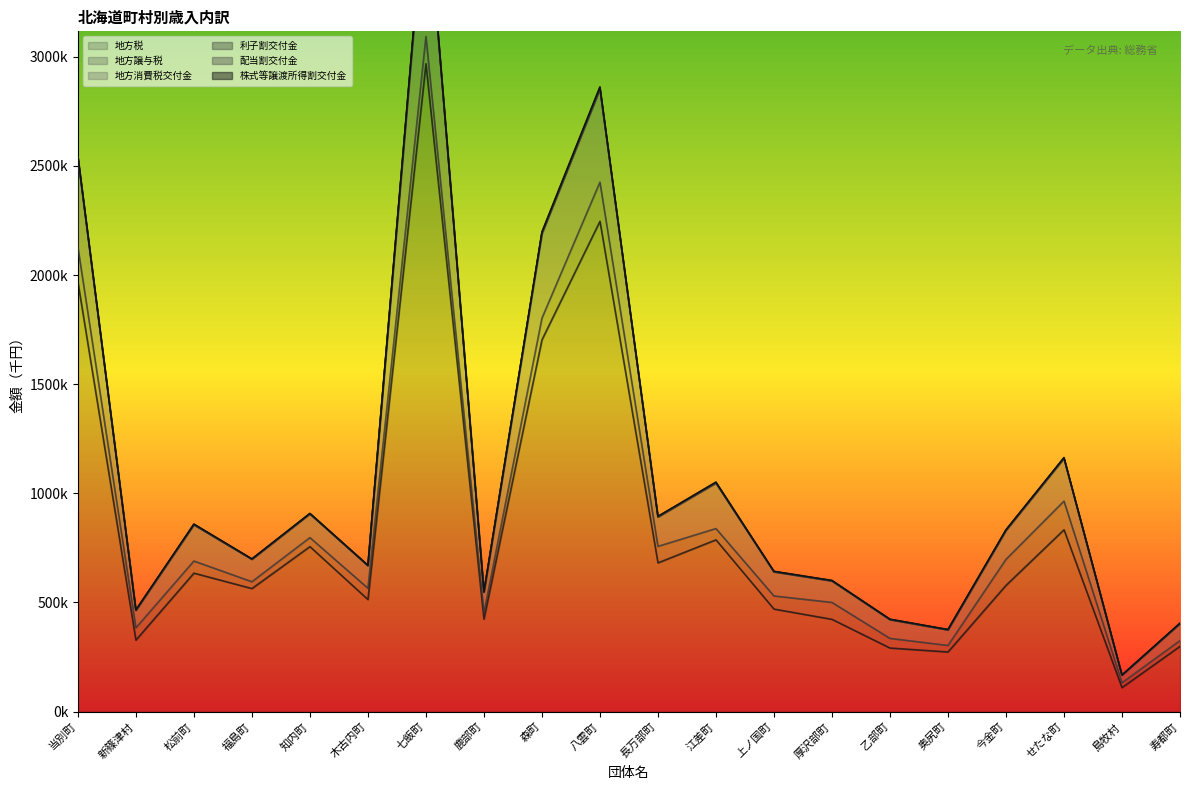

How many categories are shown in the chart?

20